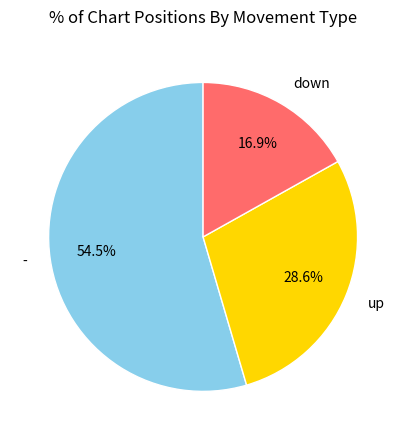

The - slice represents 48% of the pie. True or false?

False